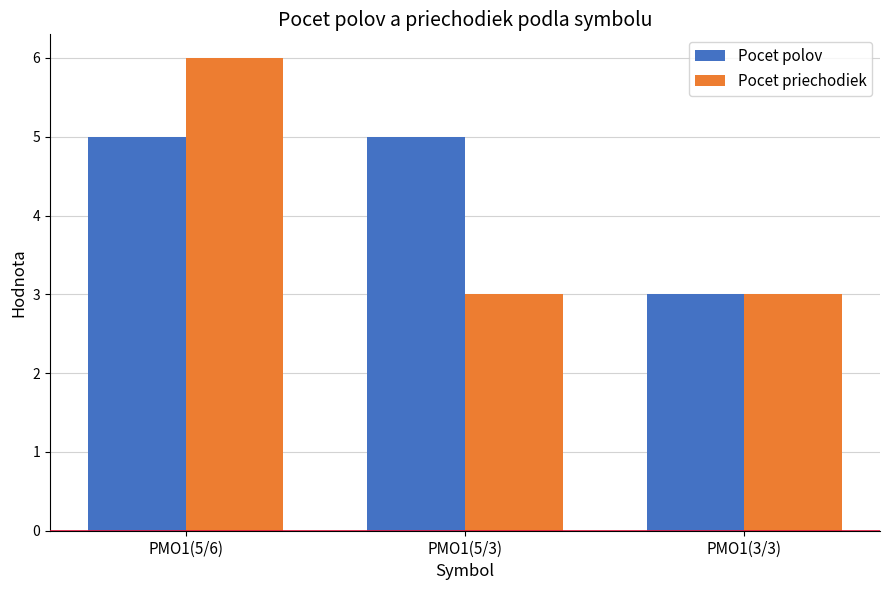

Rank the series at PMO1(5/3) from lowest to highest value.

Pocet priechodiek, Pocet polov